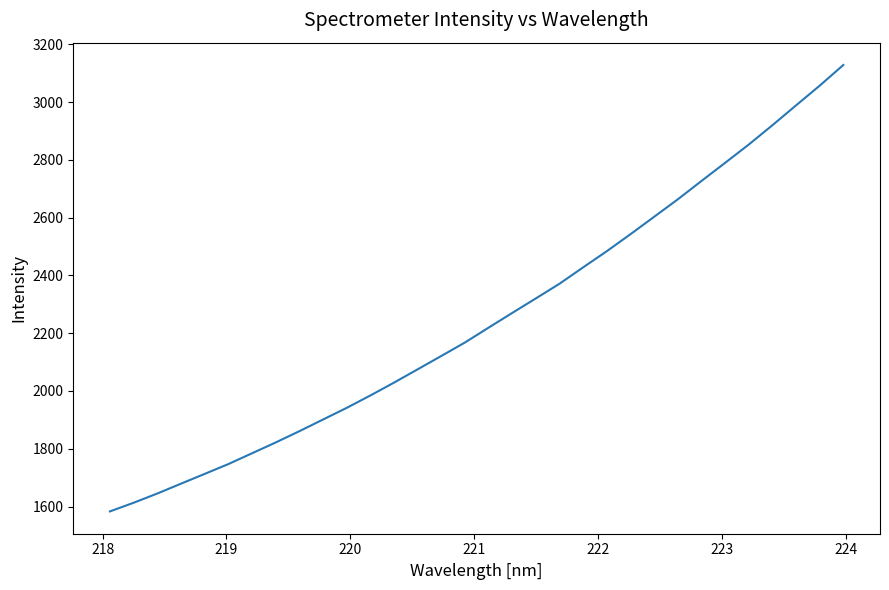

What is the greatest value displayed?

3128.5